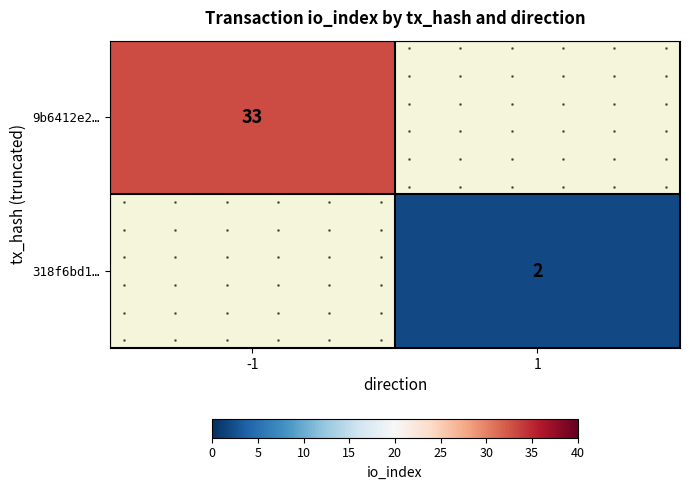

At -1, list the series in order from largest to smallest.

9b6412e2…, 318f6bd1…